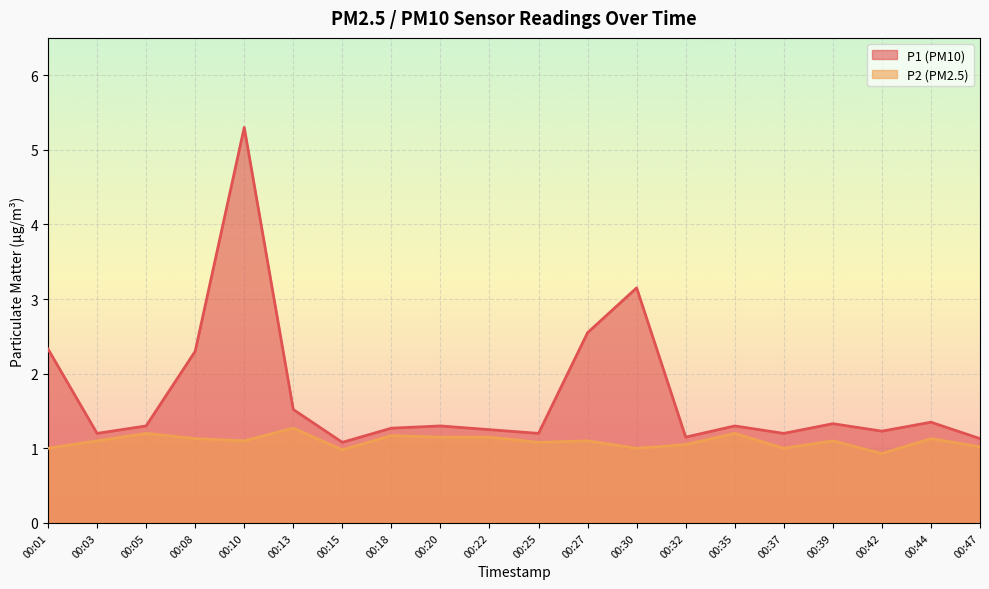

Is it true that P2 equals 1.1 at 00:20?

True